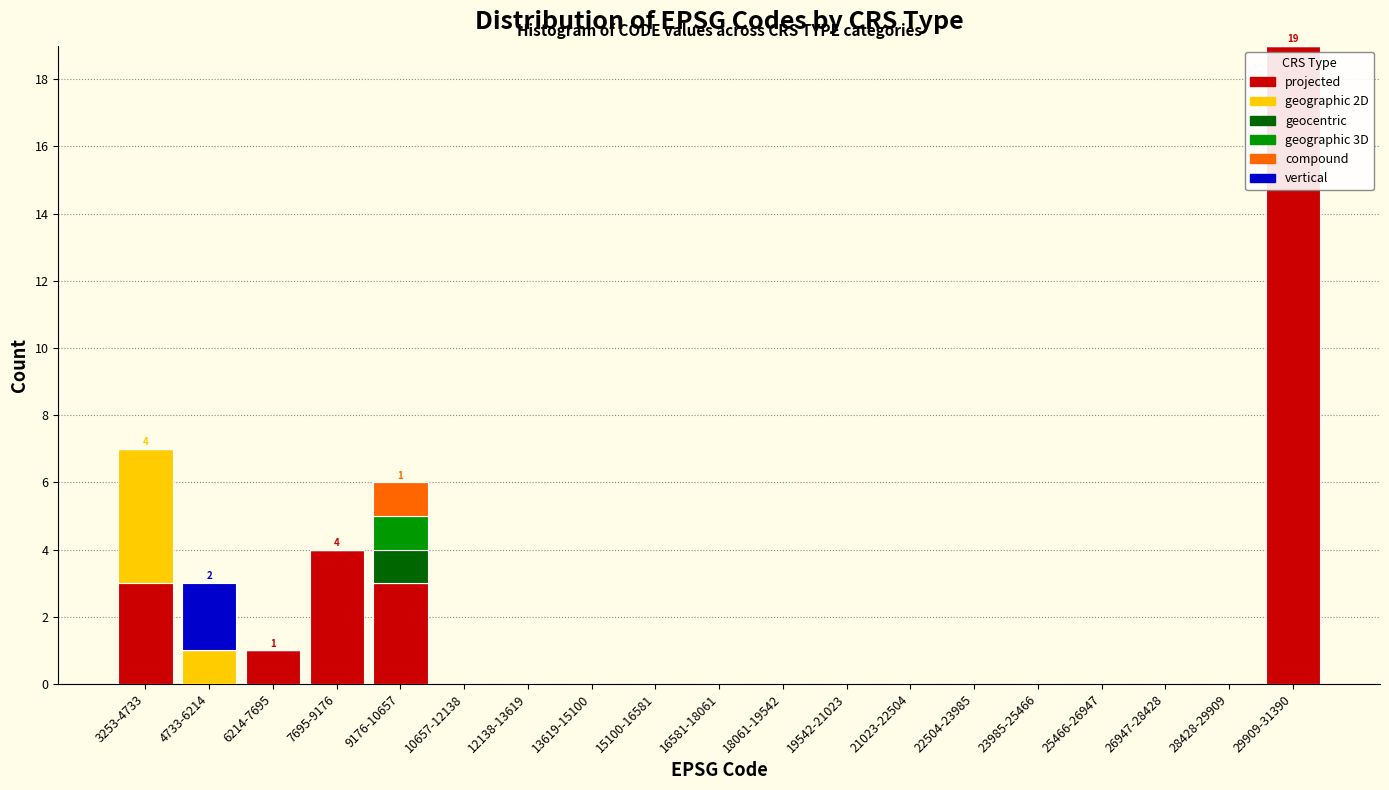

The value of projected at 6214-7695 is 1. True or false?

True